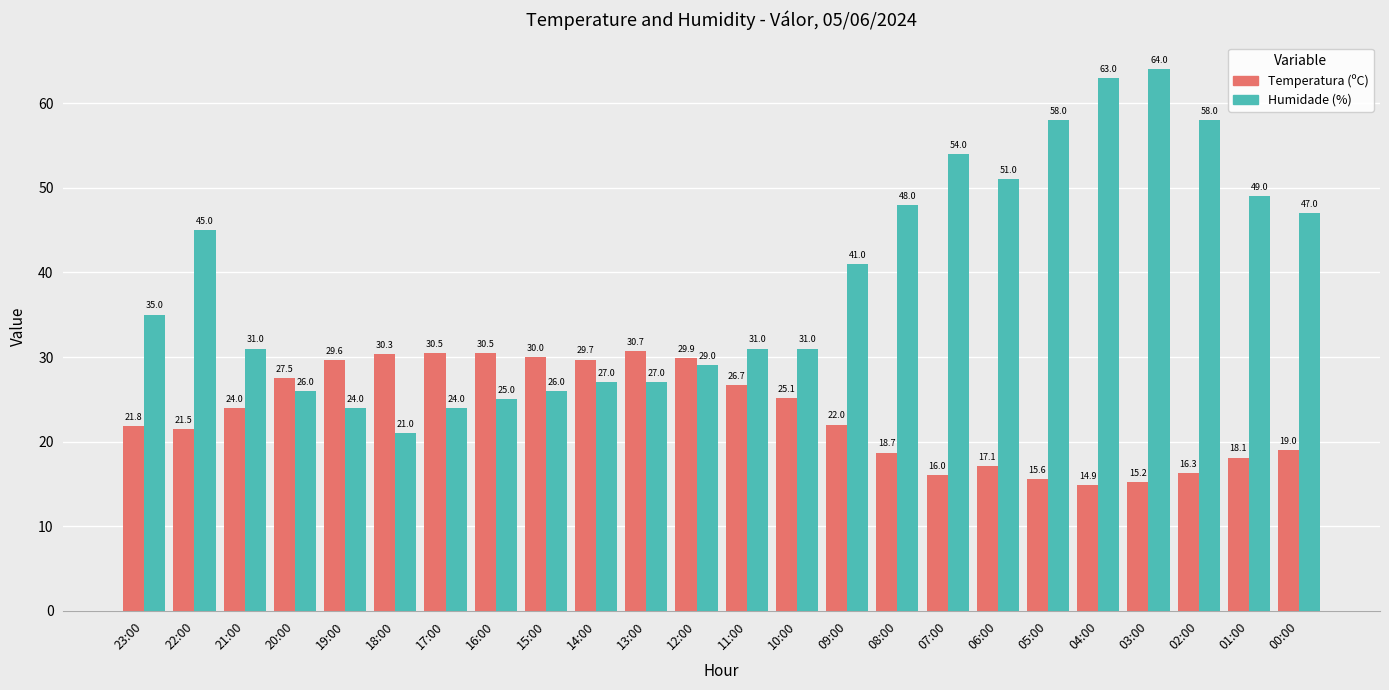

What is the lowest value of the Temperatura (ºC) series?

14.9